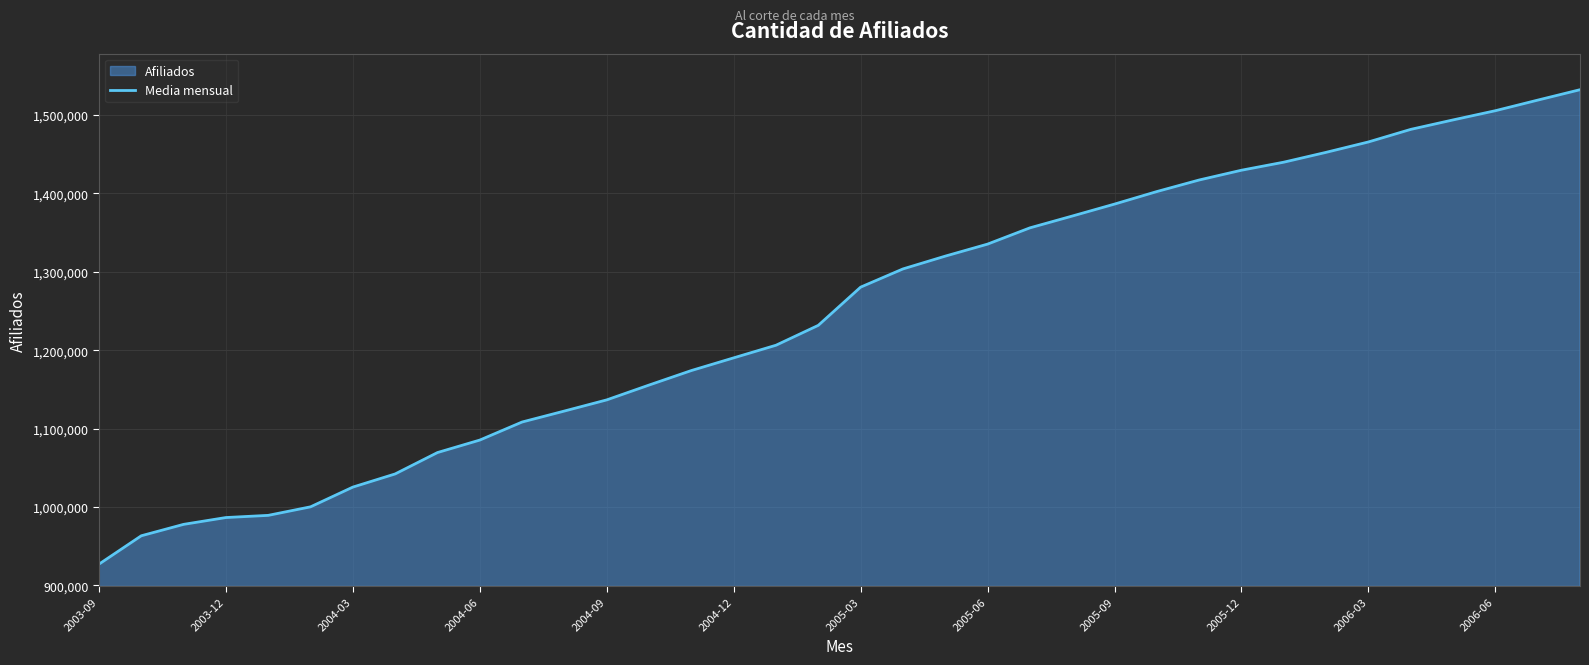

Does the chart display data point markers on the line(s)?

No